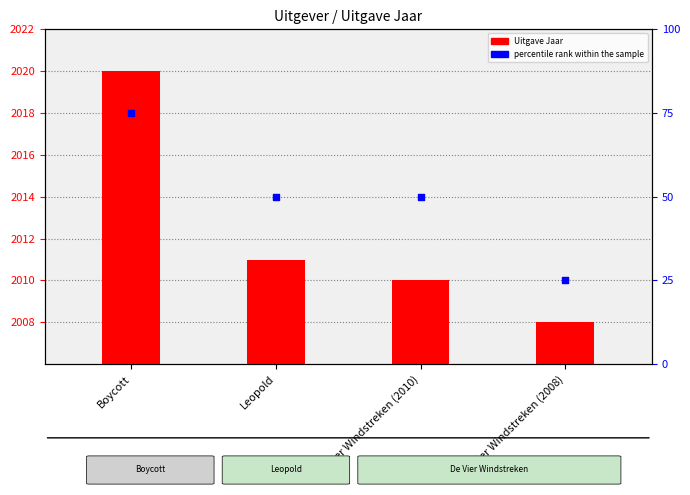

Is the value of percentile rank within the sample at De Vier Windstreken (2008) greater than the value of Uitgave Jaar at De Vier Windstreken (2008)?

No